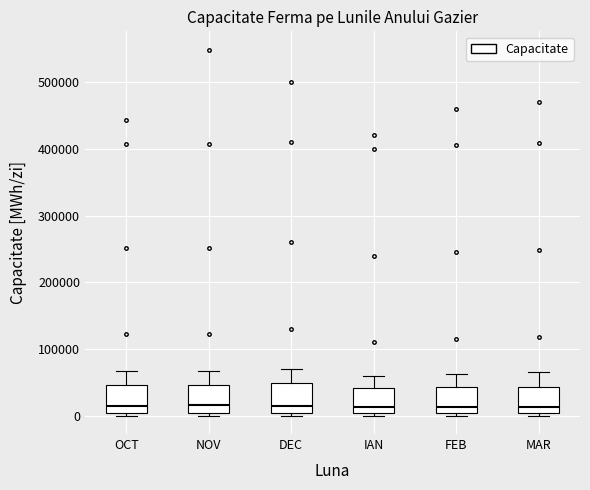

Where is the upper edge of the box for FEB on the y-axis? The values are not printed on the chart, so give them approximately, as read against the axis.

40000